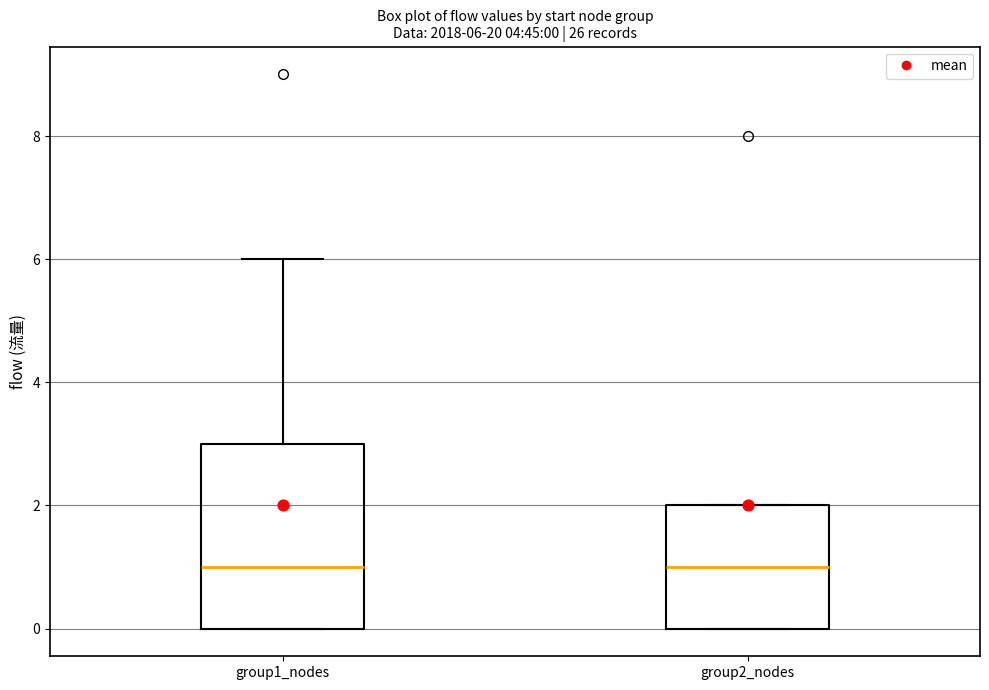

Comparing the boxes themselves (not the whiskers), which one is the tallest?

group1_nodes